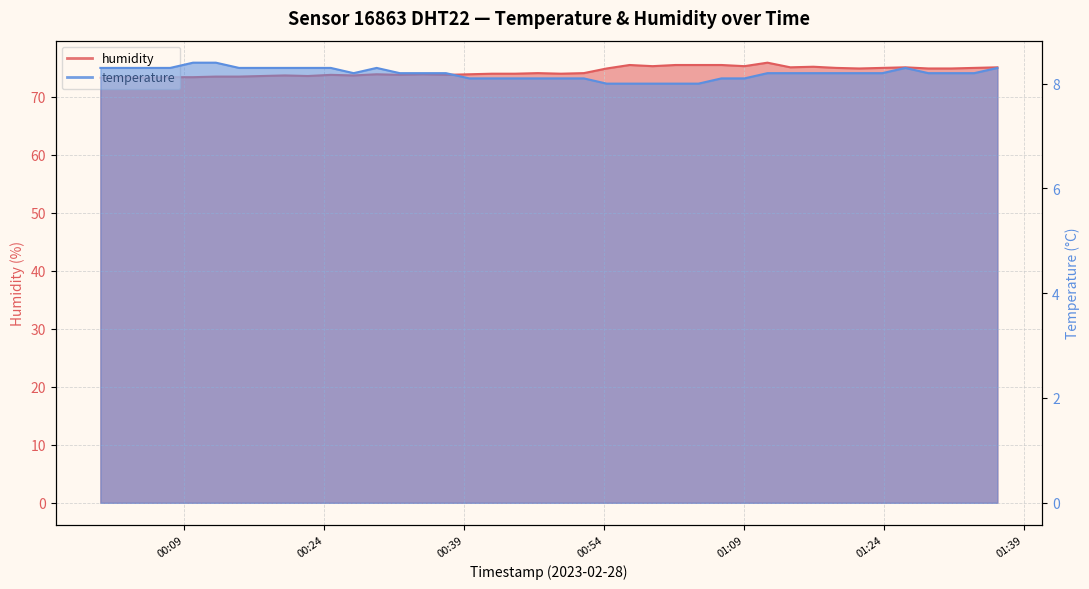

What is the minimum value for humidity?

73.3